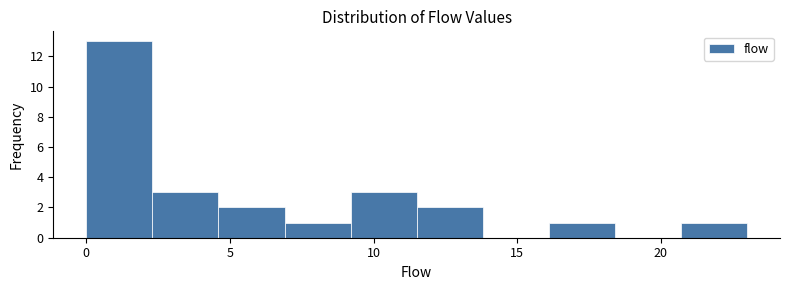

Reading left to right, list every bar in this chart as the range it spans on the x-axis followed by its height. Neither the bar edges nor the heights are printed on the chart, so give them approximately, as read against the axes.

0.0 to 2.3: 13
2.3 to 4.6: 3
4.6 to 6.9: 2
6.9 to 9.2: 1
9.2 to 11.5: 3
11.5 to 13.8: 2
13.8 to 16.1: 0
16.1 to 18.4: 1
18.4 to 20.7: 0
20.7 to 23.0: 1